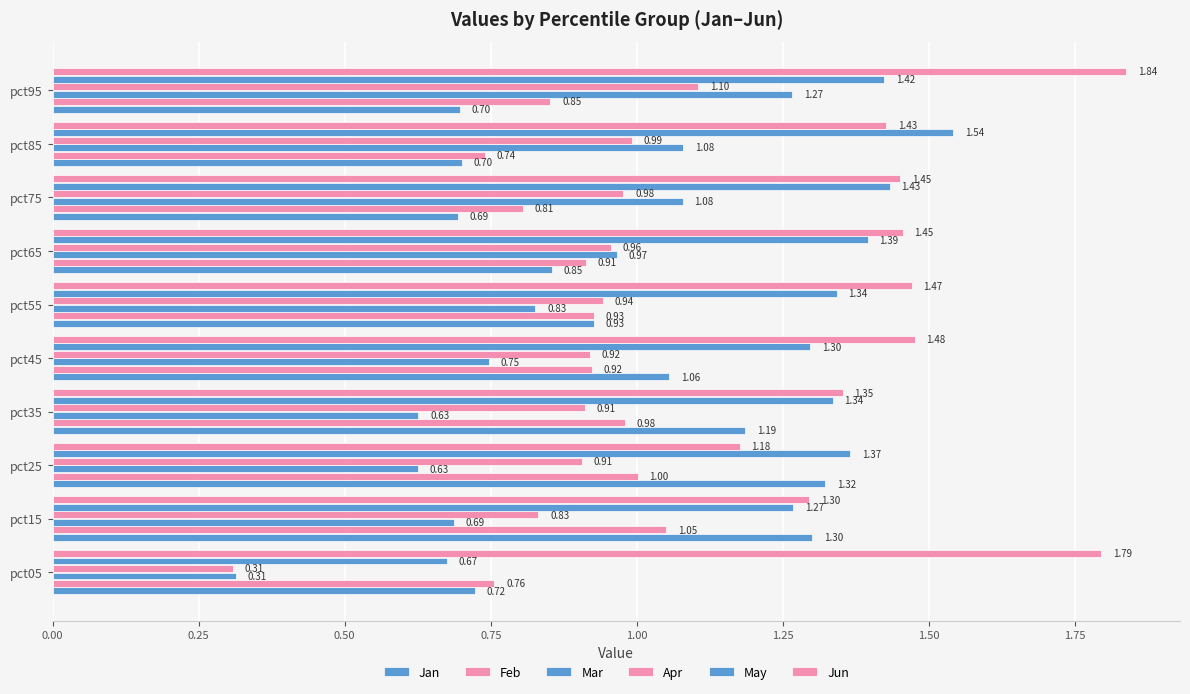

How many data points in May are above 1?

9